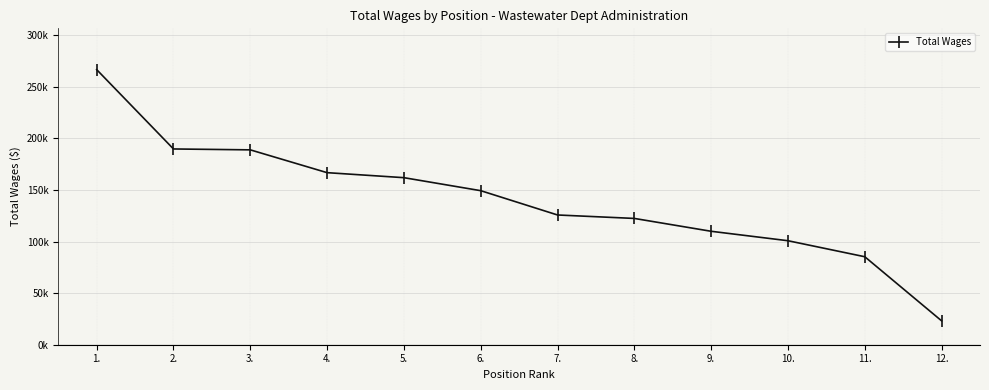

What position from the left is 1.?

1